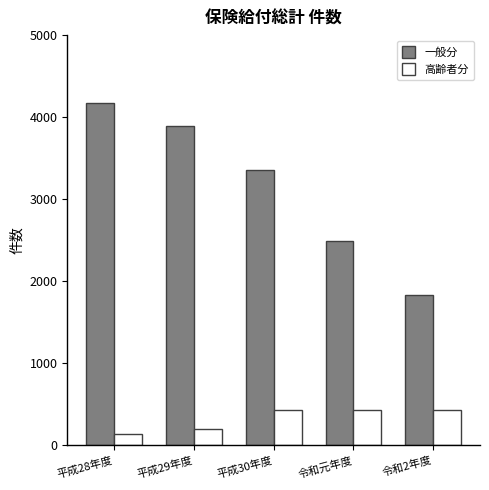

What is the label of the 5th bar from the left?

令和2年度